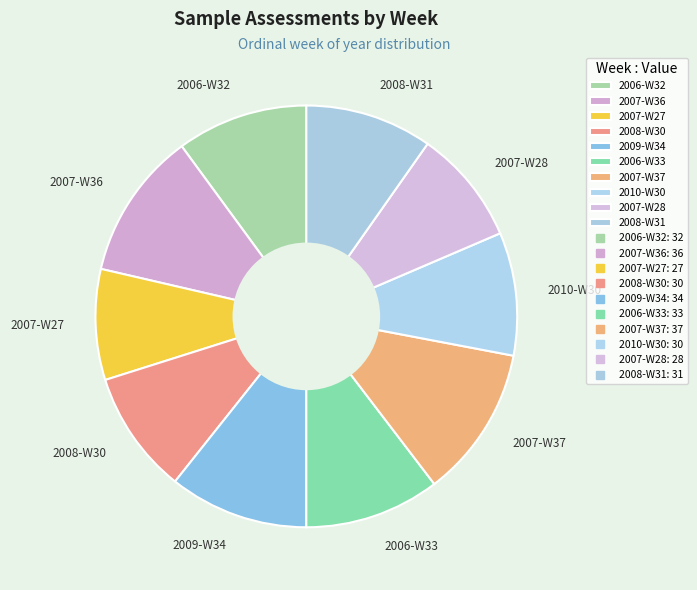

True or false: 2007-W28 accounts for 9% of the total.

True